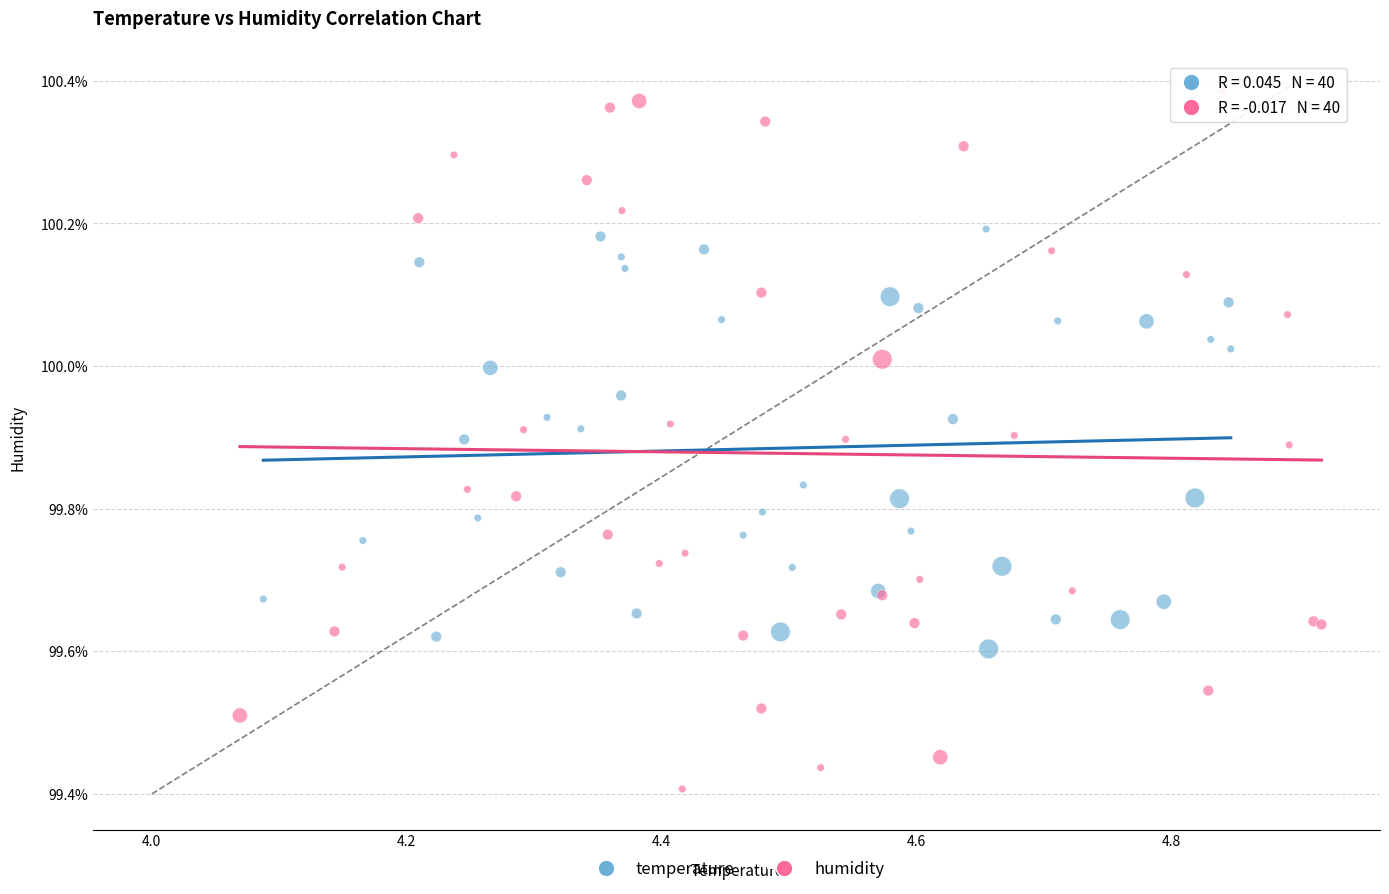

Which series has the largest Y range (max minus min)?

humidity